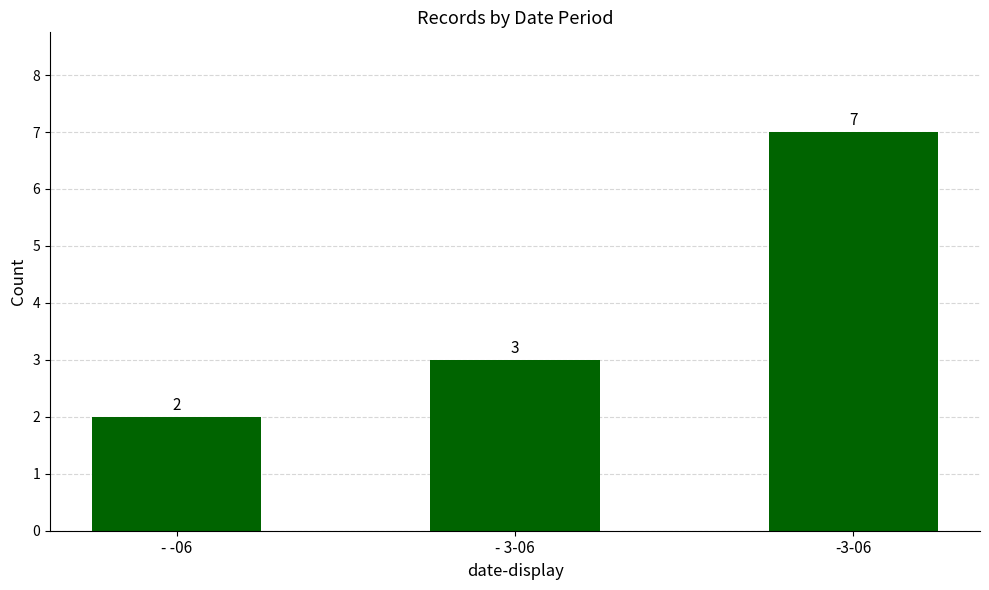

Is it true that the value at -3-06 is 7?

True